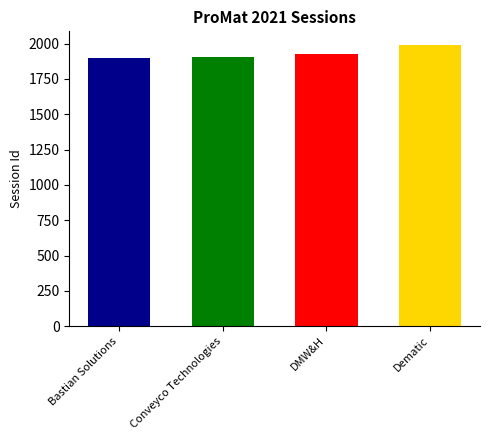

What position from the right is Dematic?

1